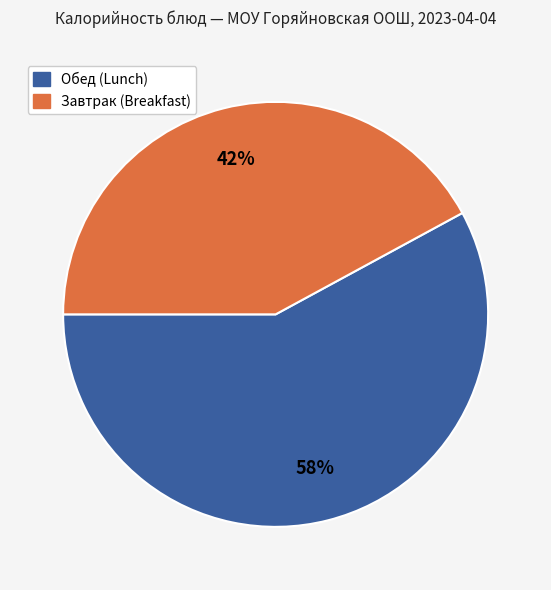

To the nearest percent, what is the difference between the largest and smallest slice percentages?

16%